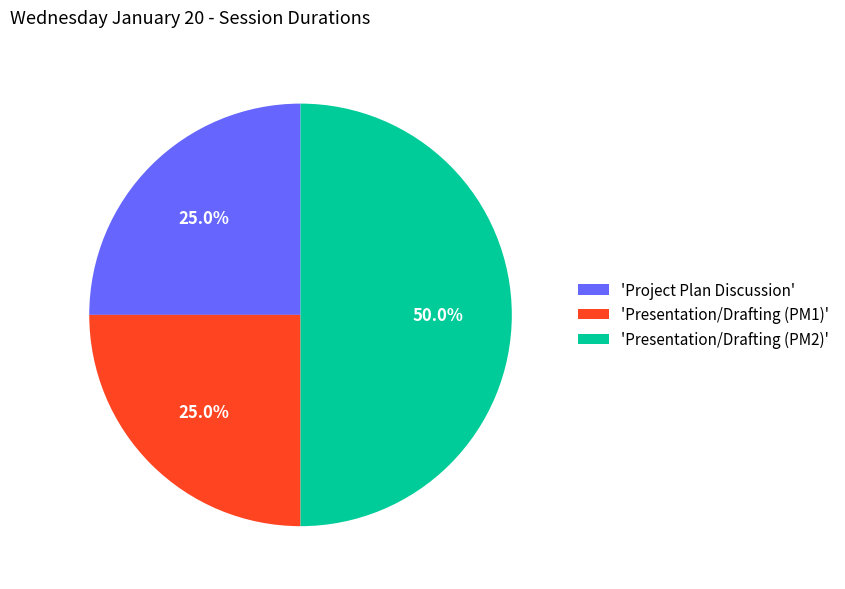

To the nearest percent, what is the difference between the largest and smallest slice percentages?

25%